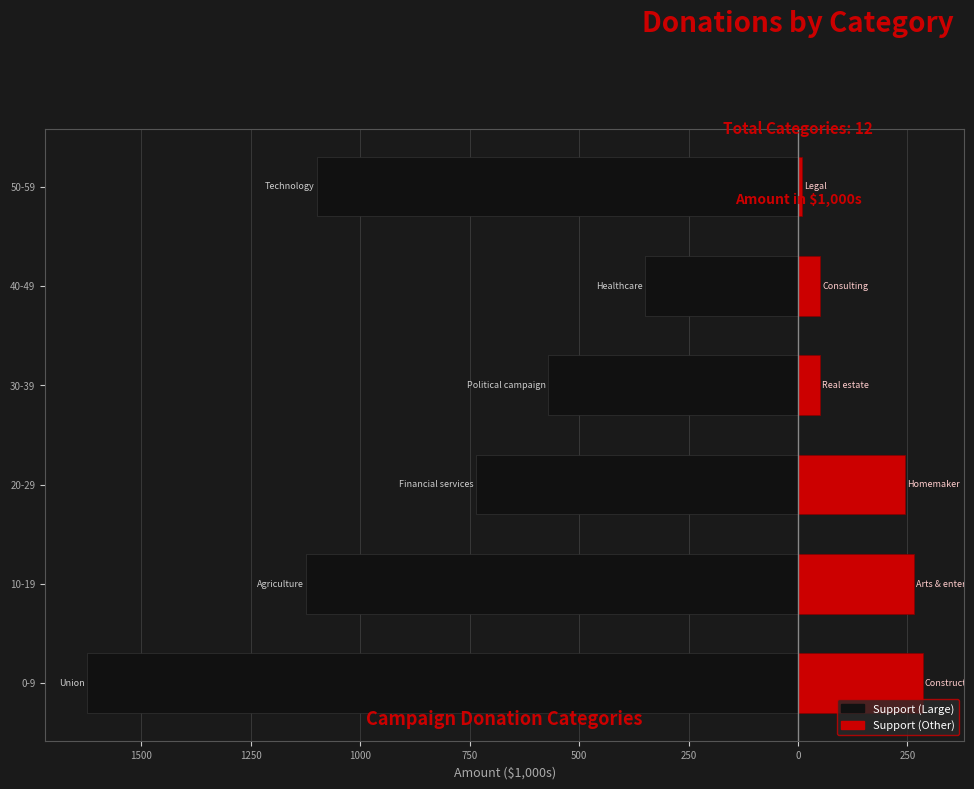

What is the difference between the Left categories values at 10-19 and 40-49?

775.0